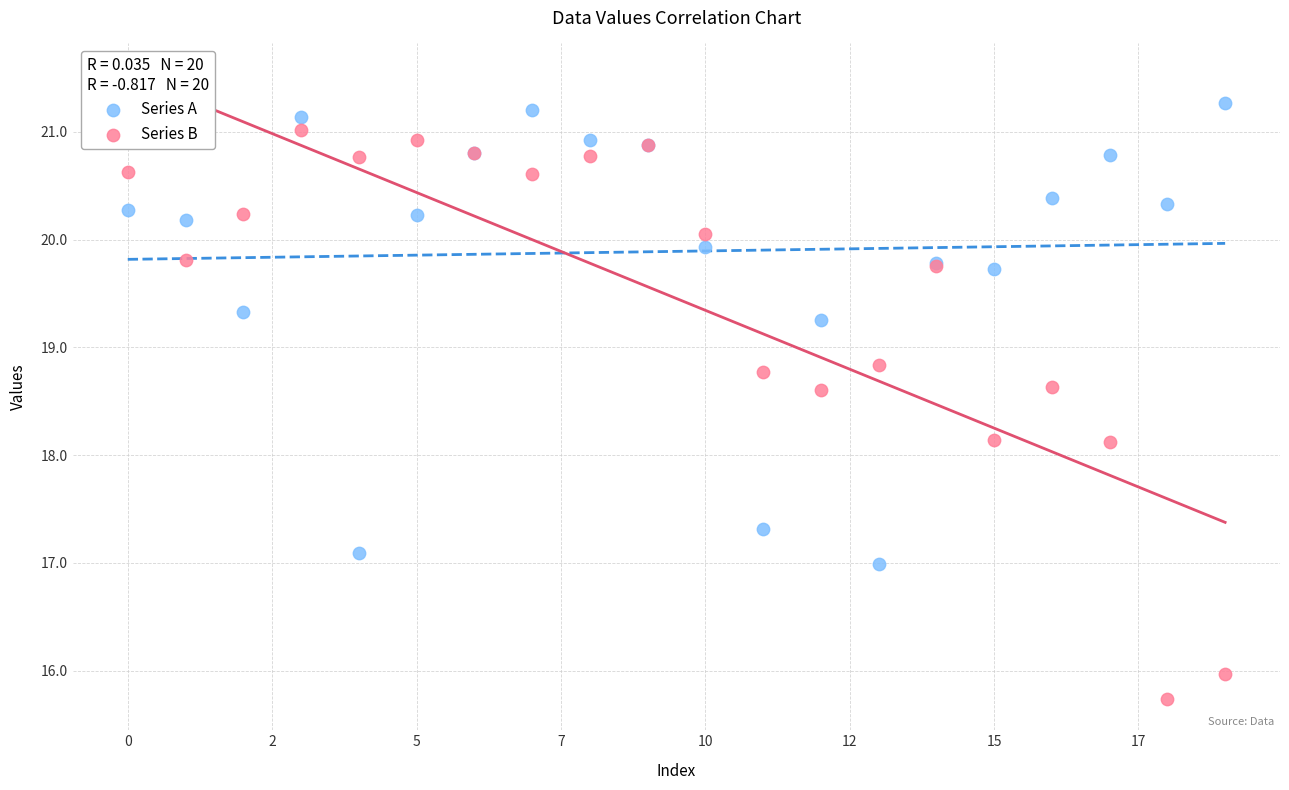

Which series contains the lowest Y value?

Series B